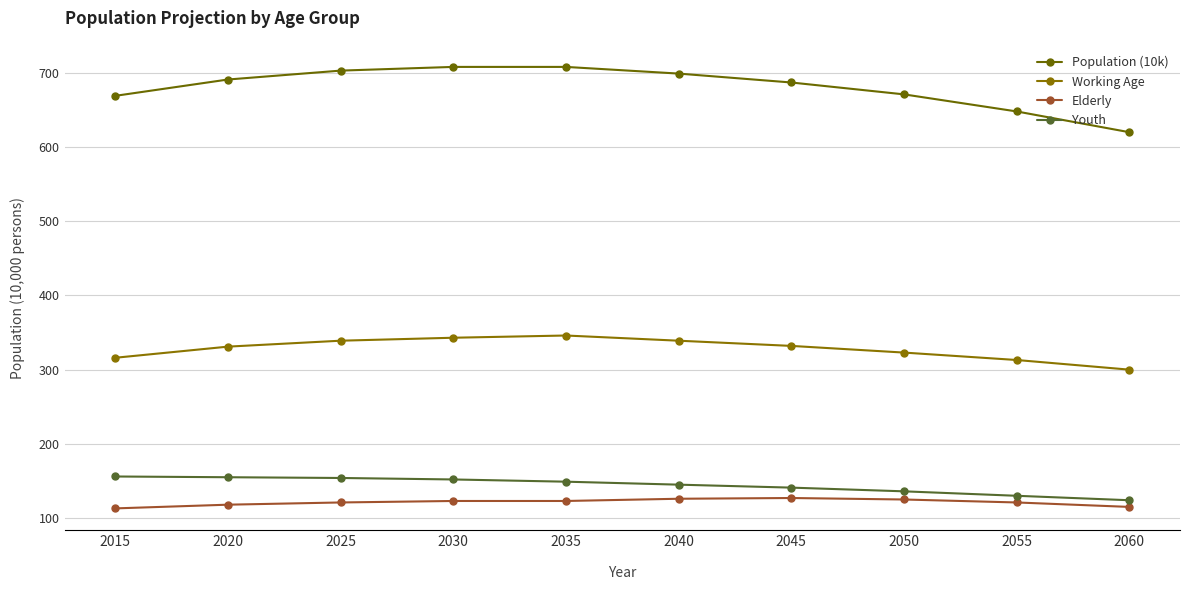

How many data points does each series have?

10